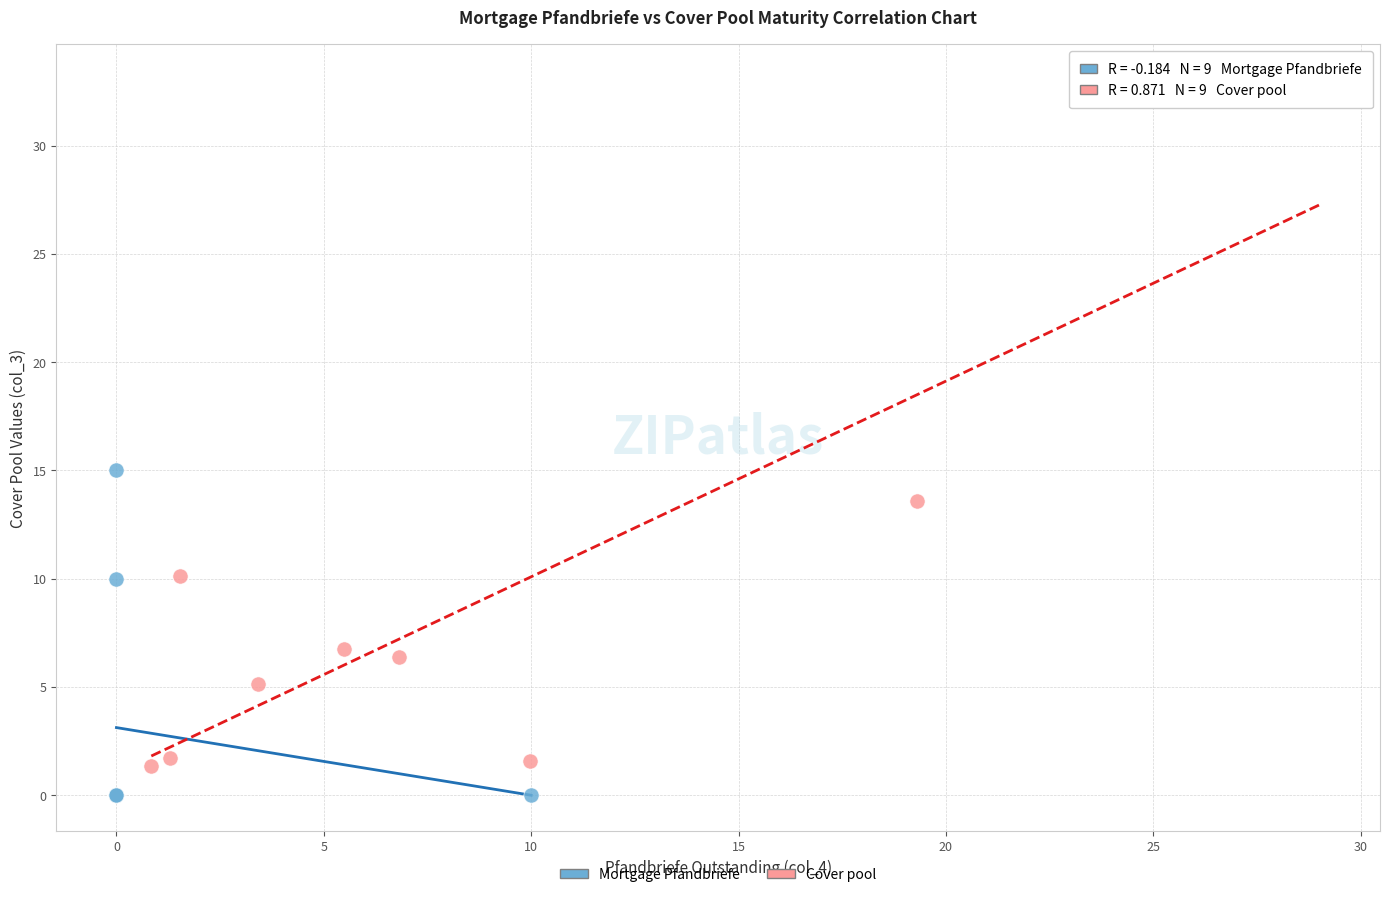

Which series has the largest Y range (max minus min)?

Cover pool